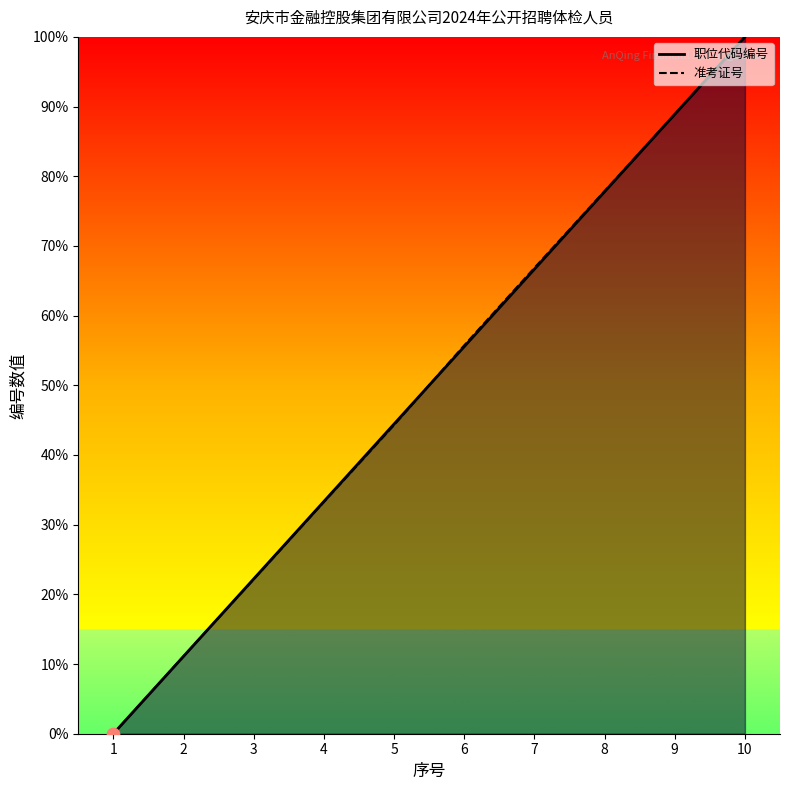

Which series has the widest spread of Y values?

职位代码编号